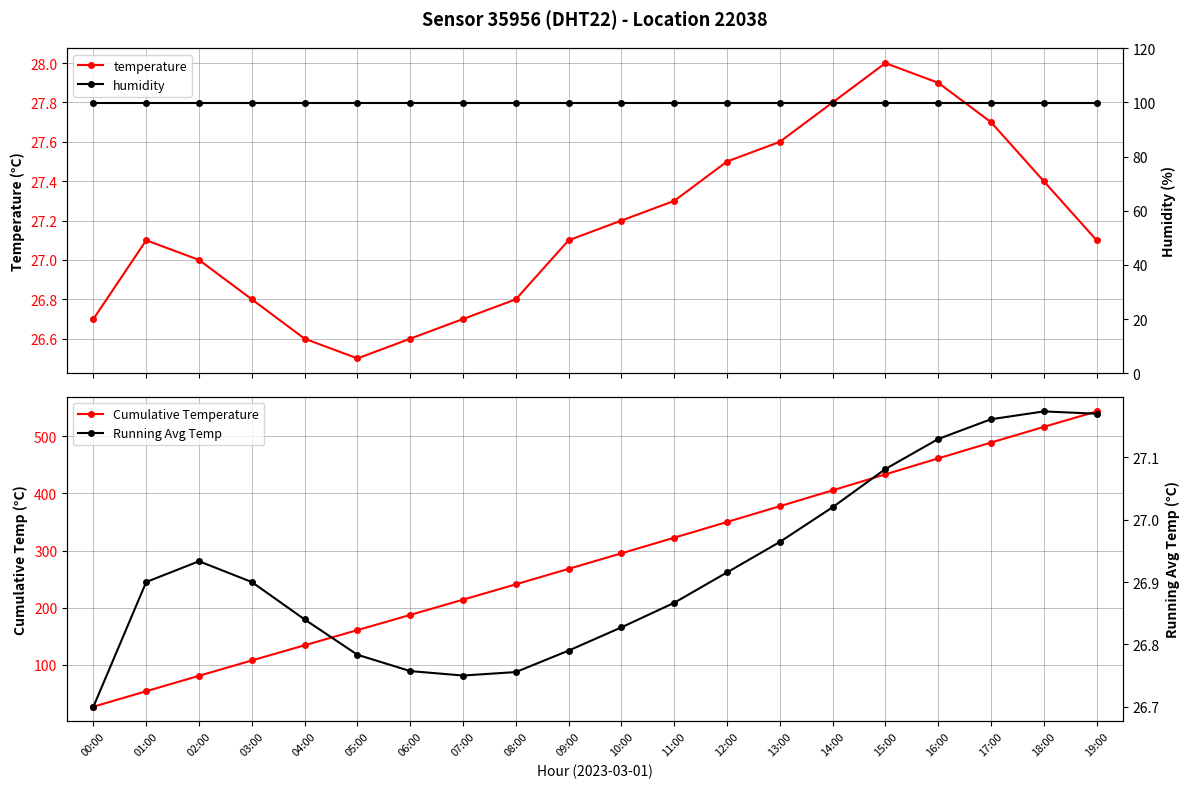

What position from the right is 10:00?

10